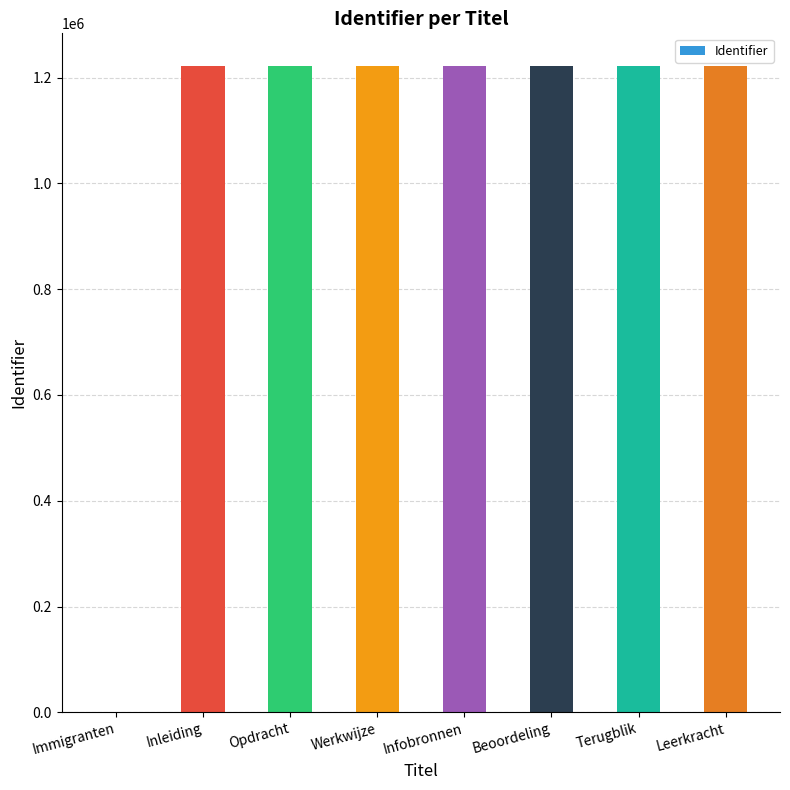

What is the change in value from Immigranten to Beoordeling?

+1221097